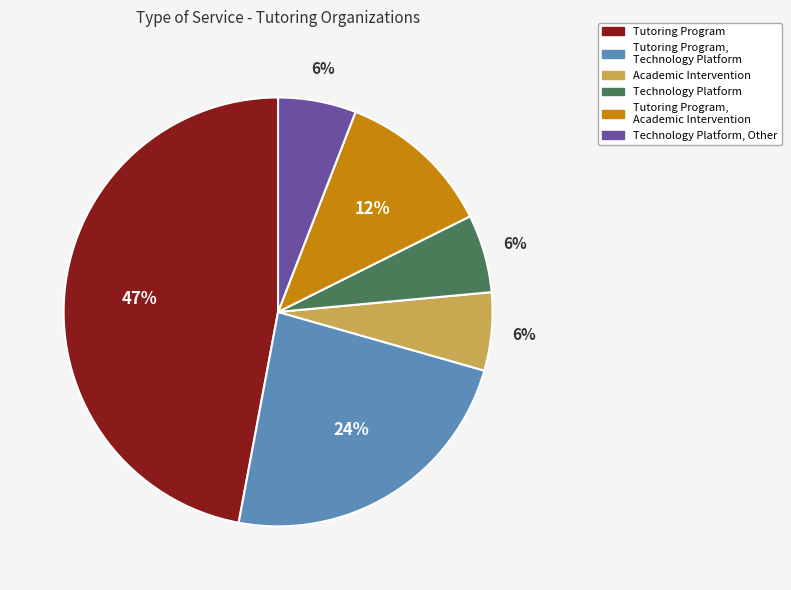

Is there any slice that represents more than half of the pie?

No